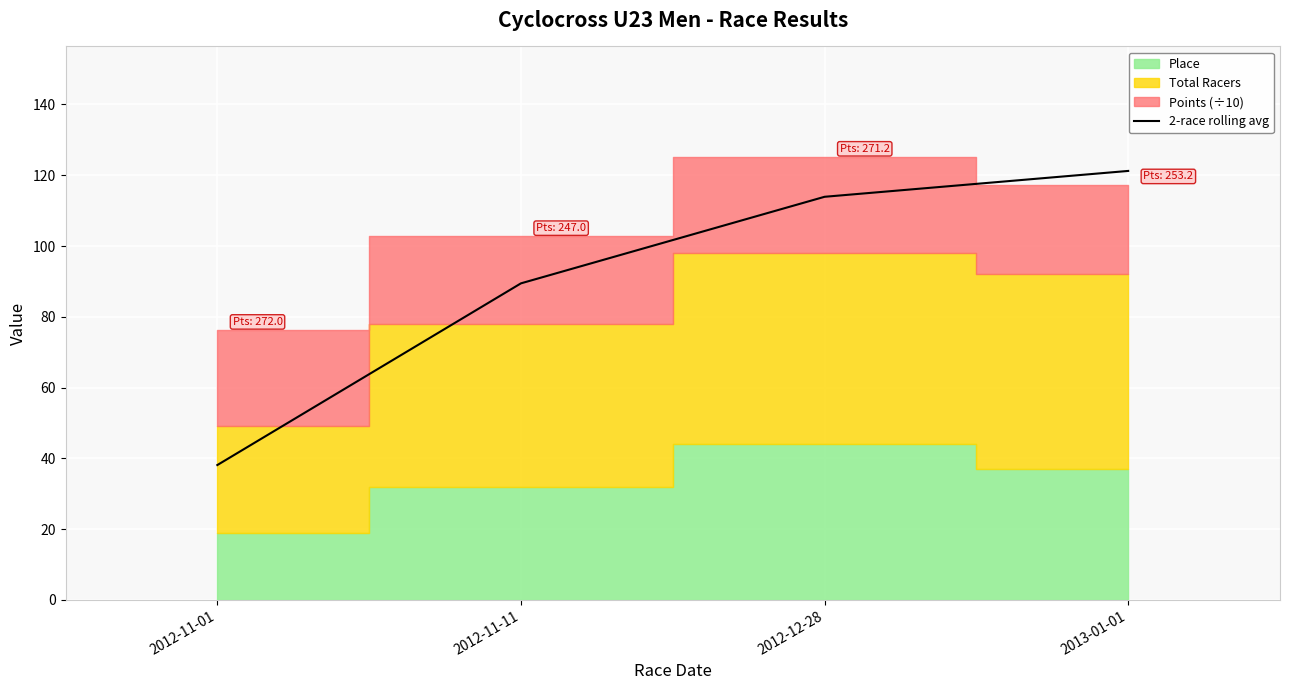

How many values in the 2-race rolling avg series exceed 113?

2